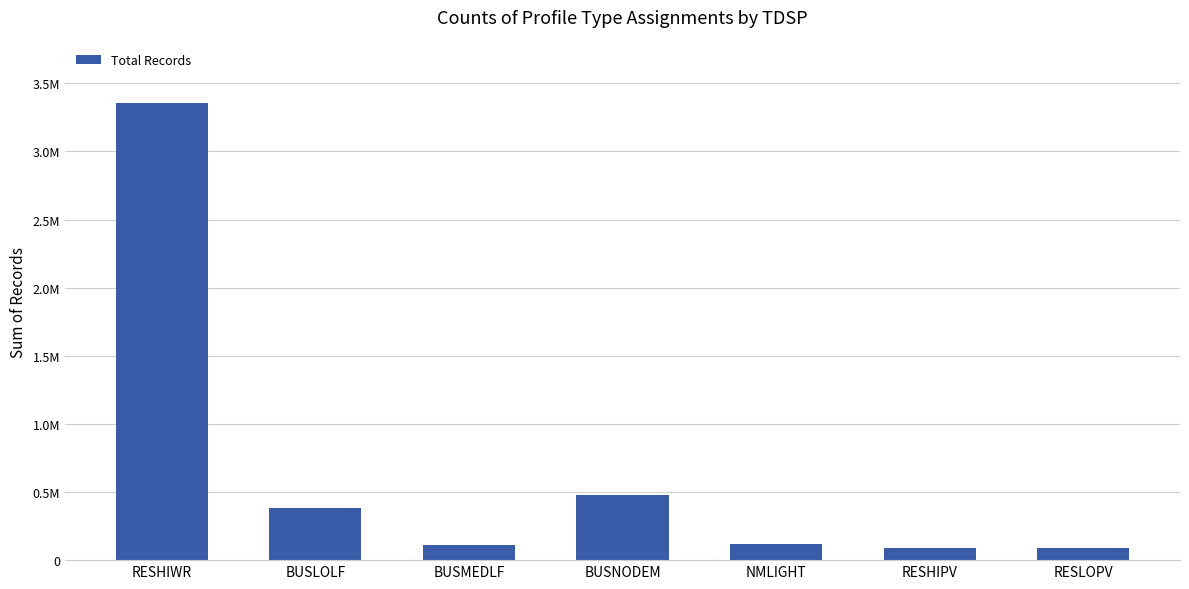

What is the sum of all values?

4617837